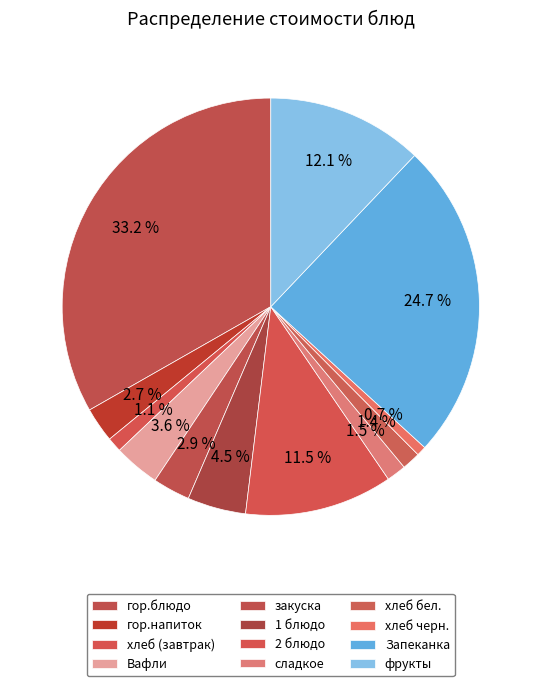

How many segments does this pie chart have?

12